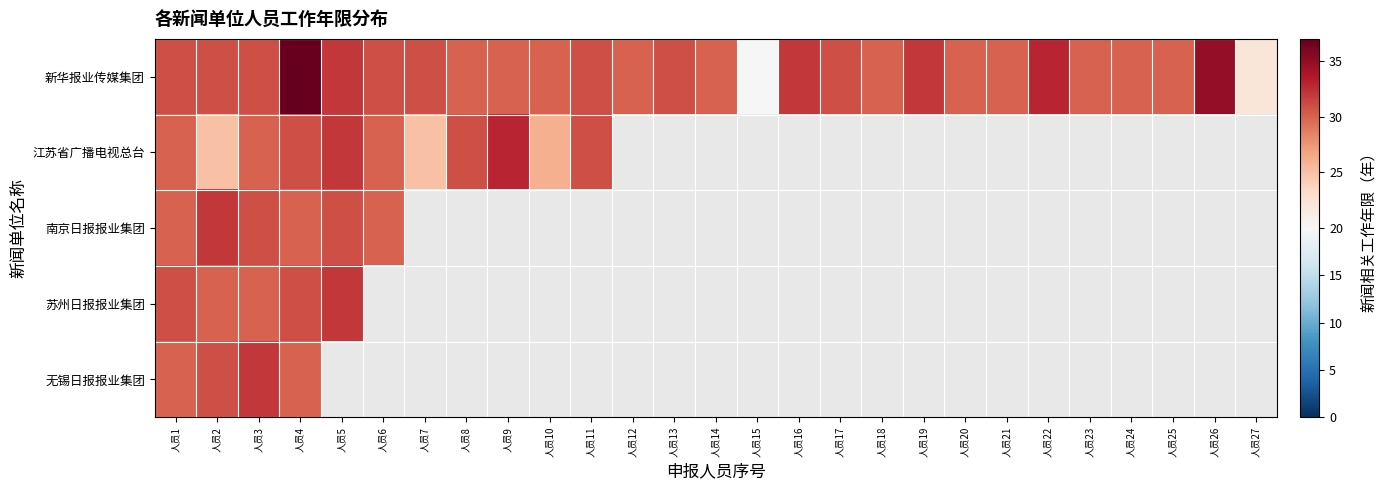

What is the maximum value shown in the chart?

37.0